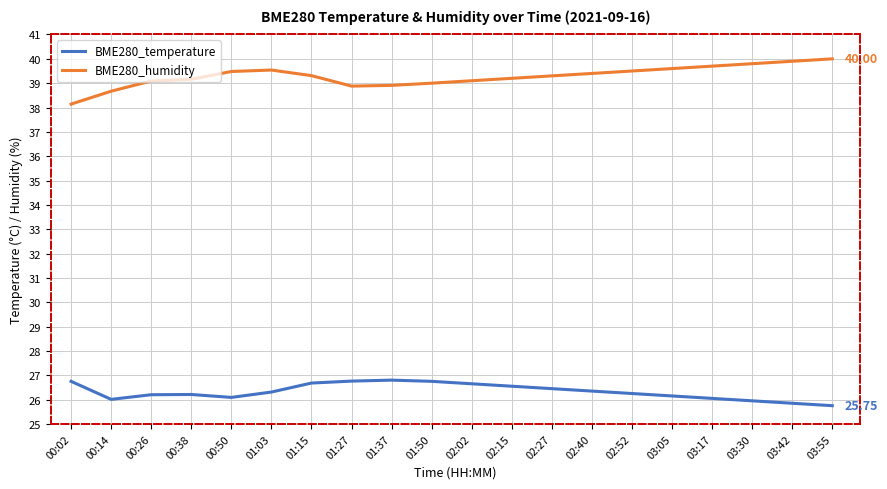

The BME280_humidity series shows 39.5 at 01:03. True or false?

True